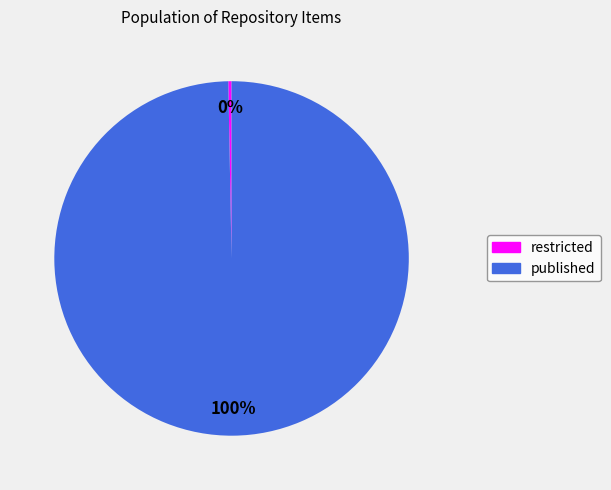

Which slice represents more than half of the pie?

published